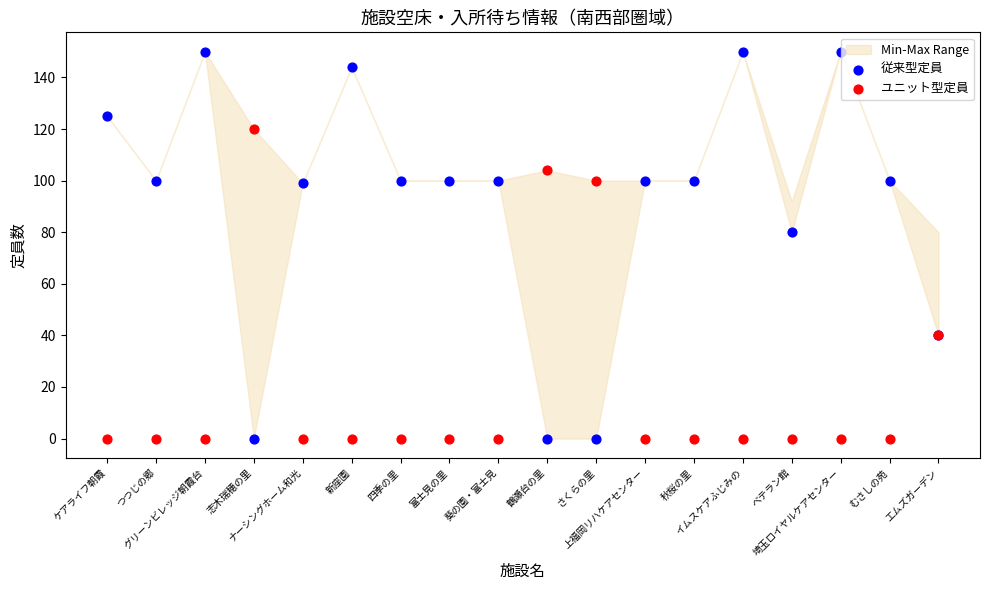

Which series has the largest Y range (max minus min)?

従来型定員